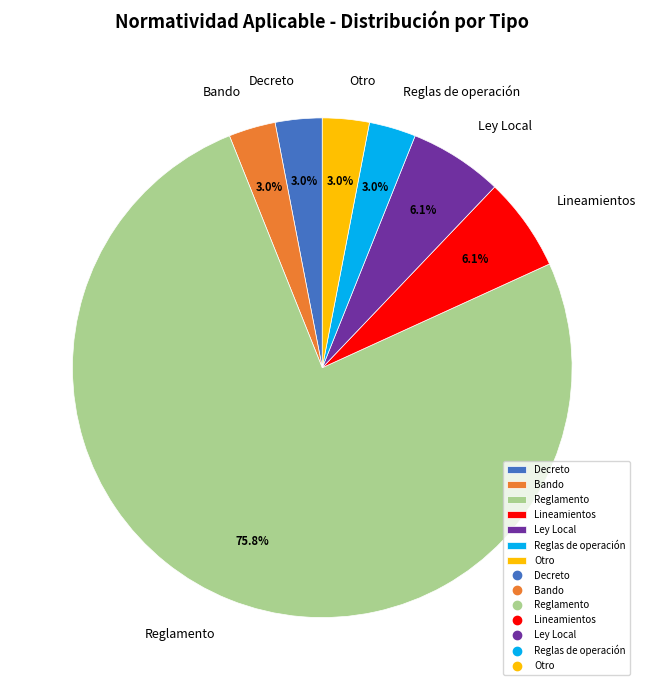

To the nearest percent, what is the difference between the largest and smallest slice percentages?

73%